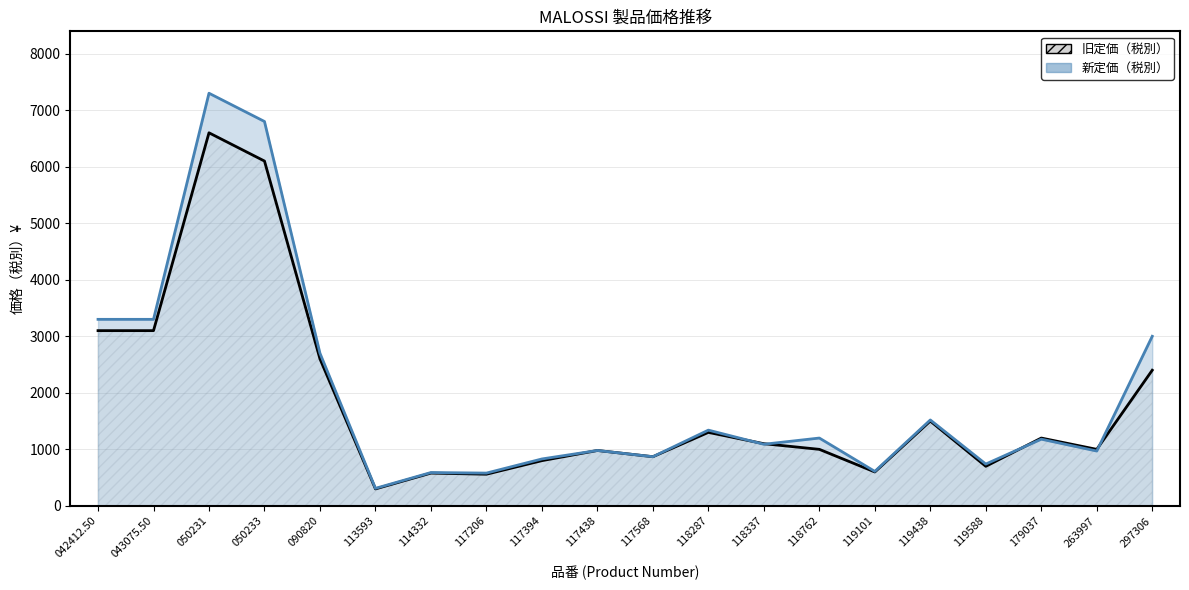

List the labels in order of 新定価（税別） value, largest first.

050231, 050233, 042412.50, 043075.50, 297306, 090820, 119438, 118287, 118762, 179037, 118337, 117438, 263997, 117568, 117394, 119588, 119101, 114332, 117206, 113593